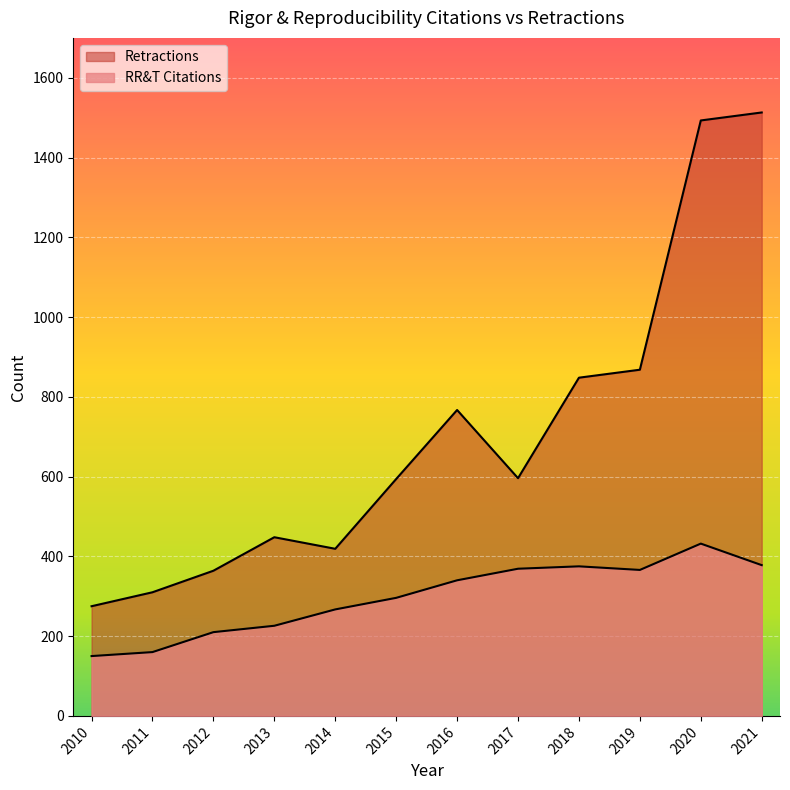

Rank the series at 2020 from lowest to highest value.

RR&T Citations, Retractions